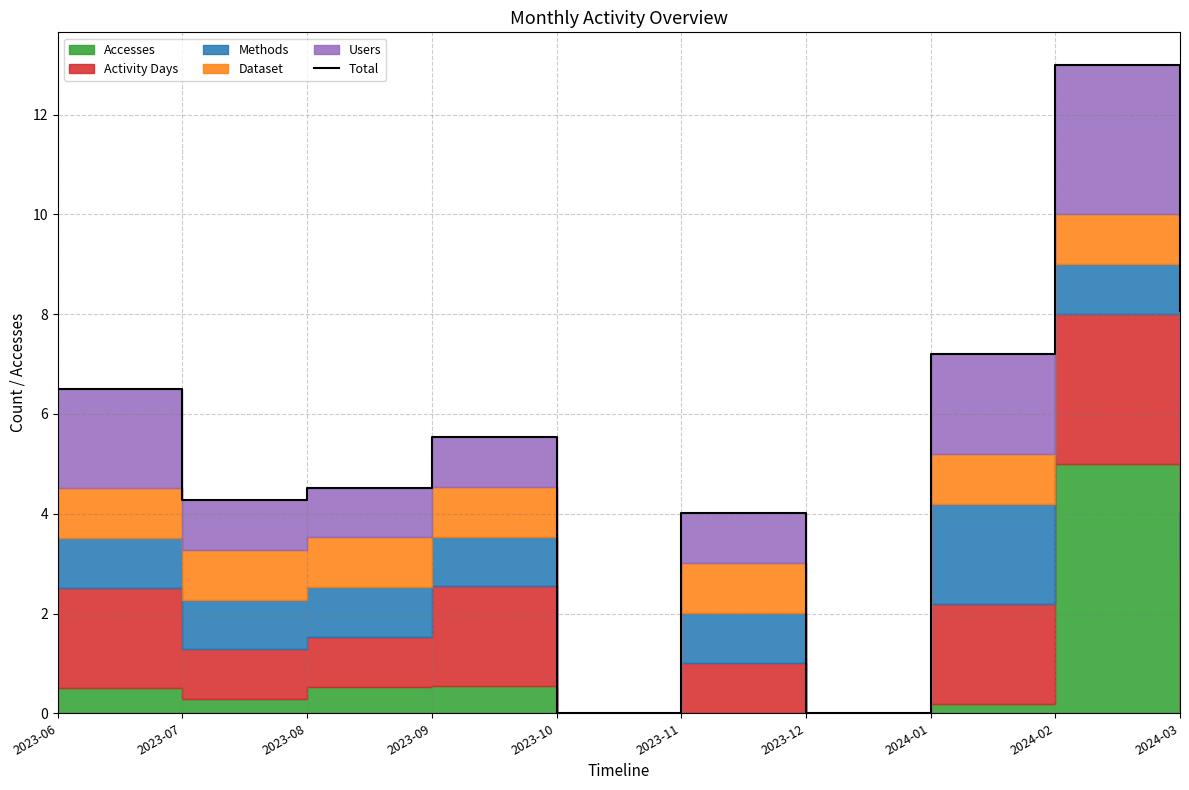

What is the value of the 10th point from the left?

8.1